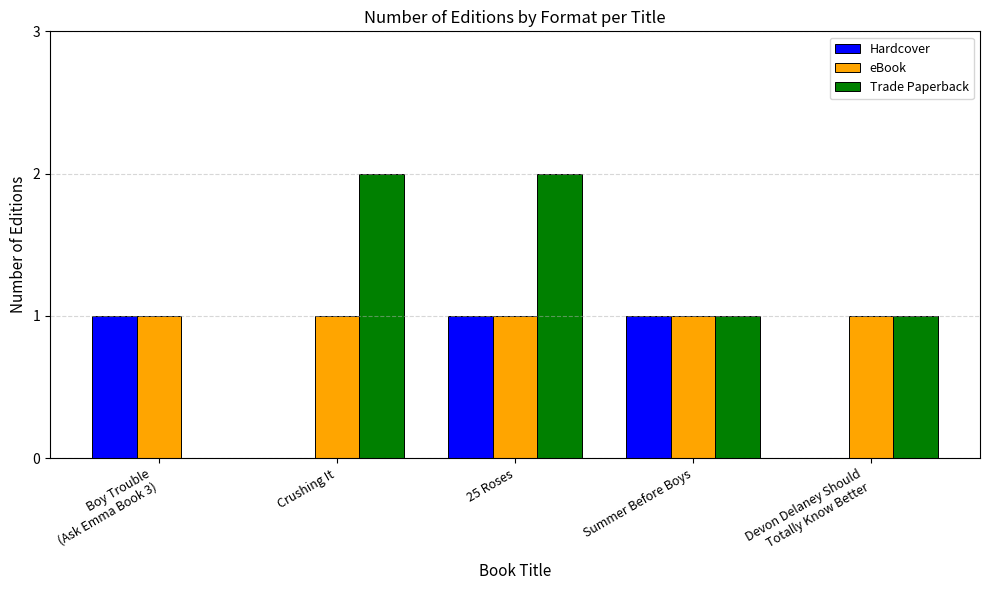

Are the bars horizontal?

No